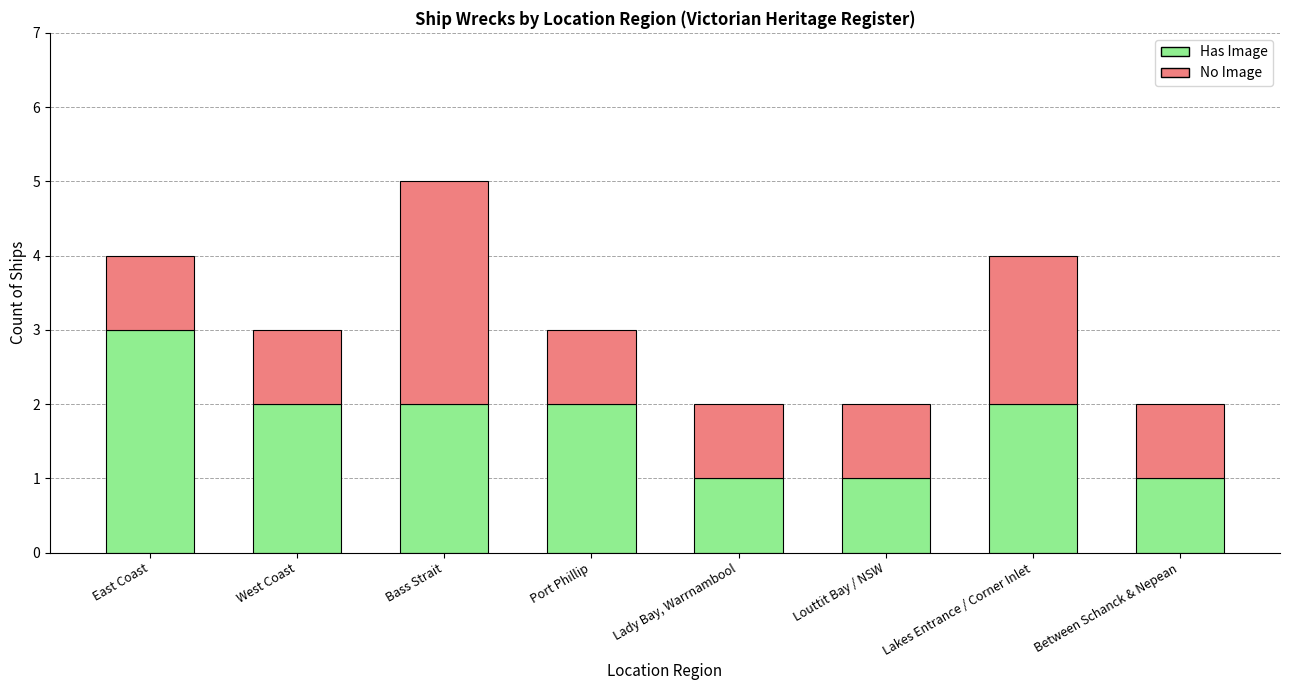

What is the highest value of the Has Image series?

3